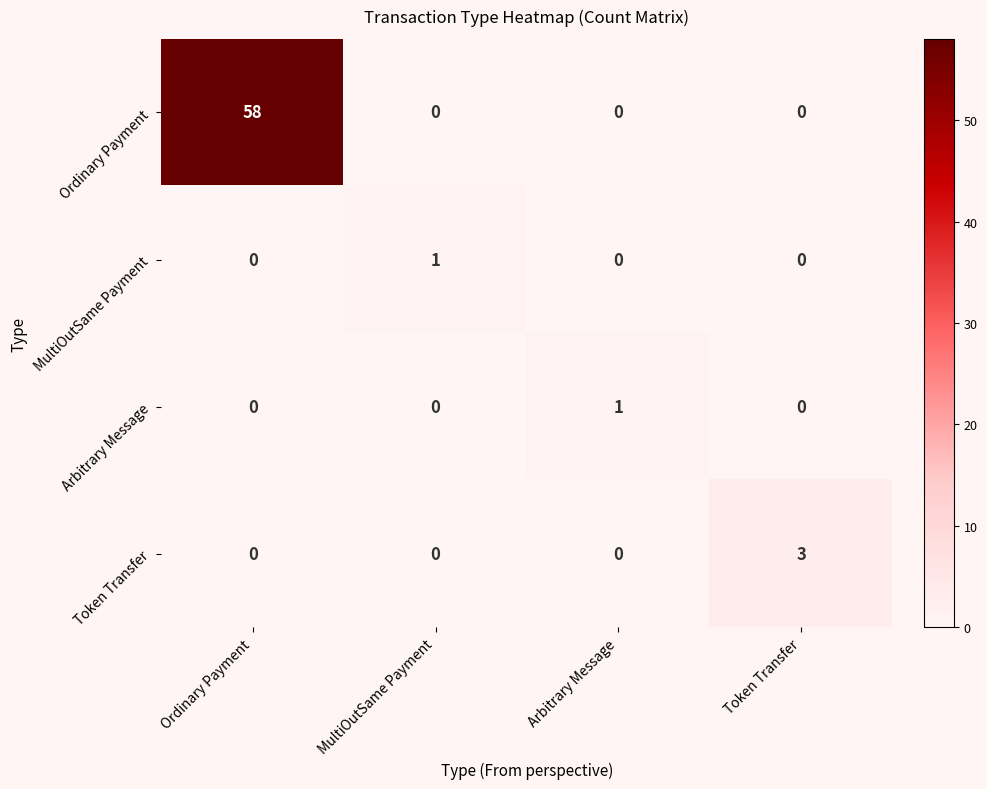

How many Ordinary Payment values are between 0 and 58?

4